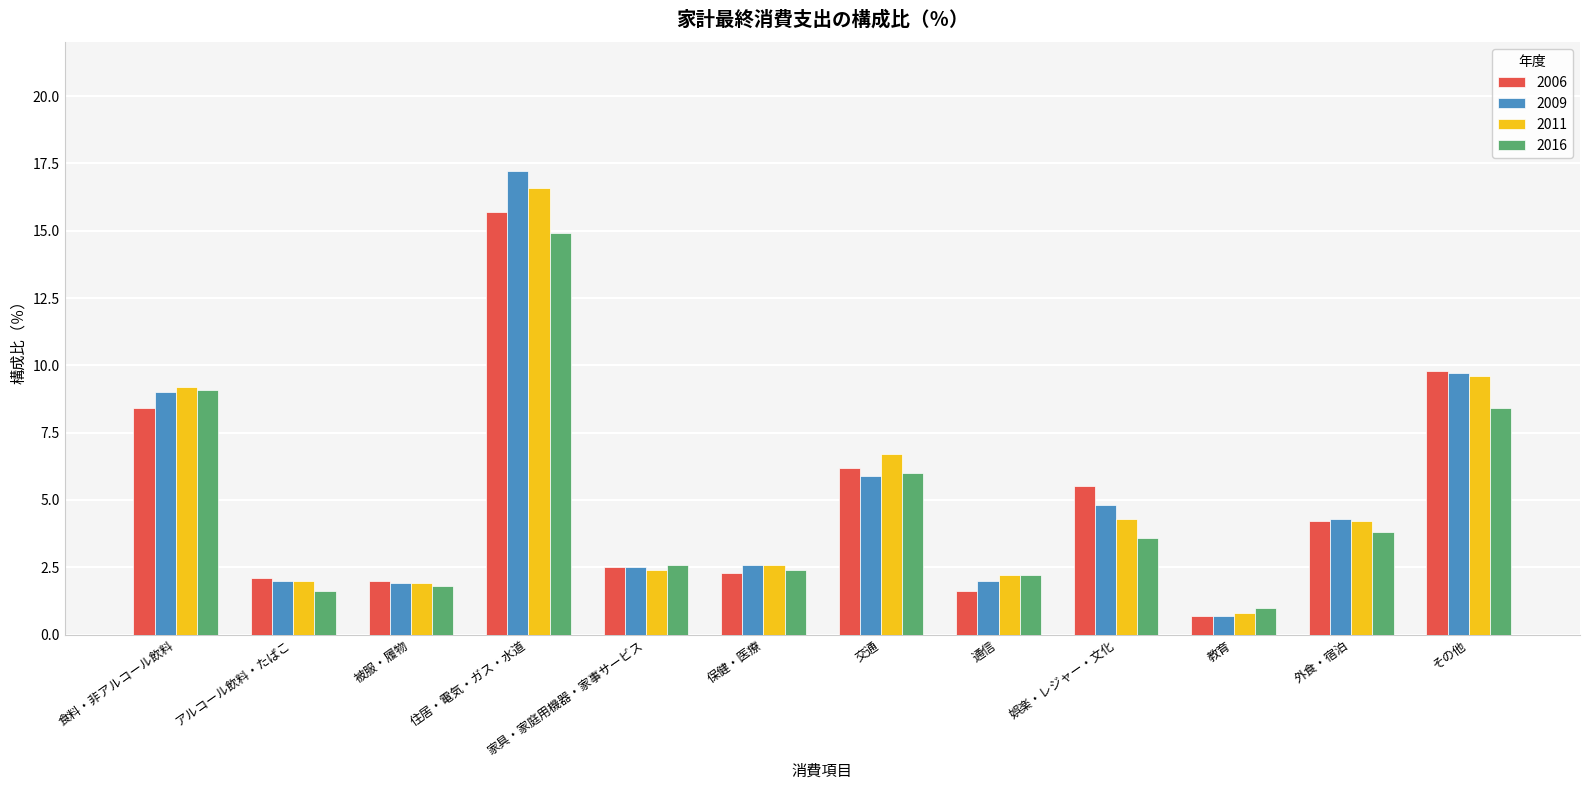

What are all the series names shown in the legend?

2006, 2009, 2011, 2016